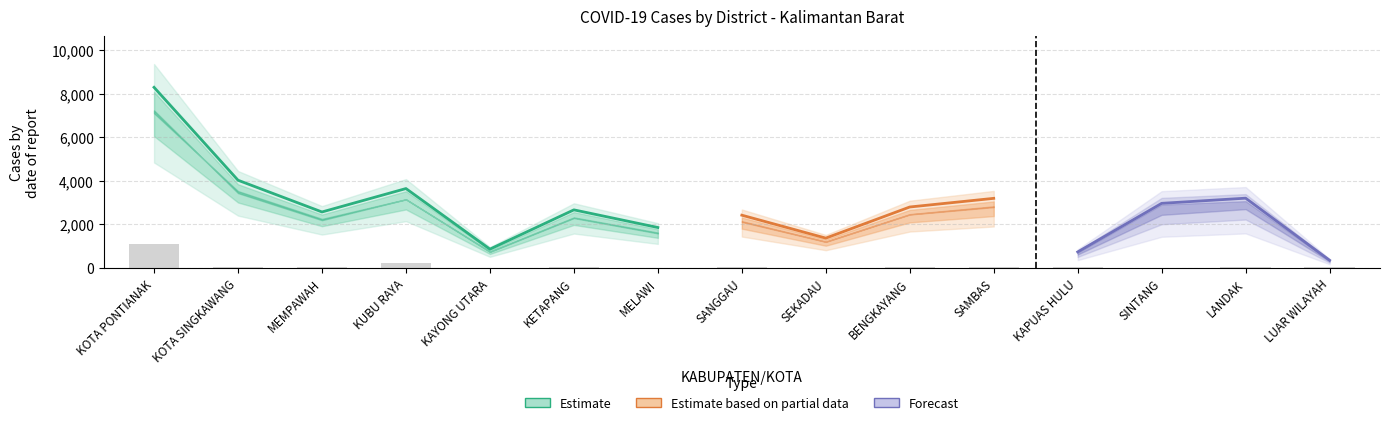

The value of SELESAI PEMANTAUAN at SANGGAU is 1319. True or false?

False